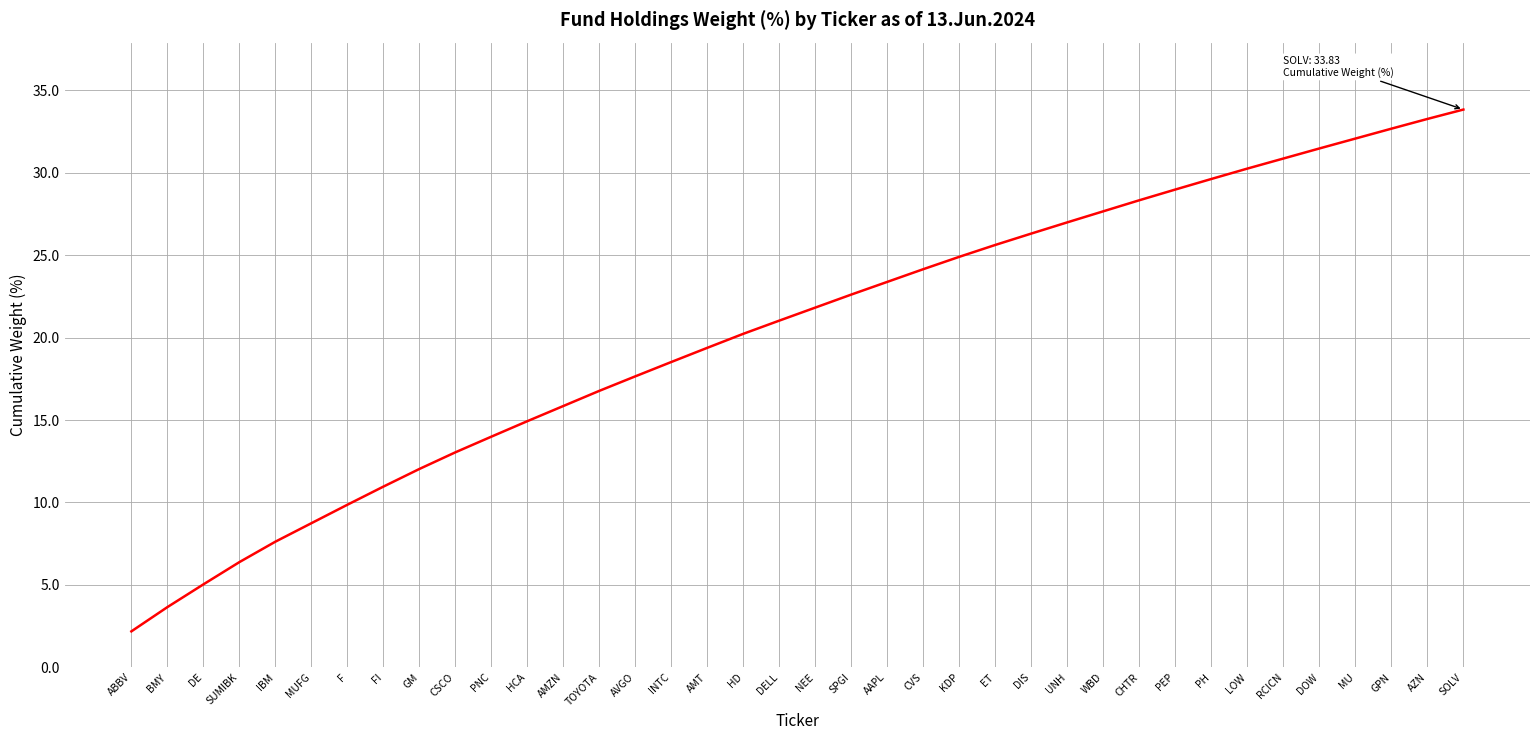

The value at ET is 25.6. True or false?

True